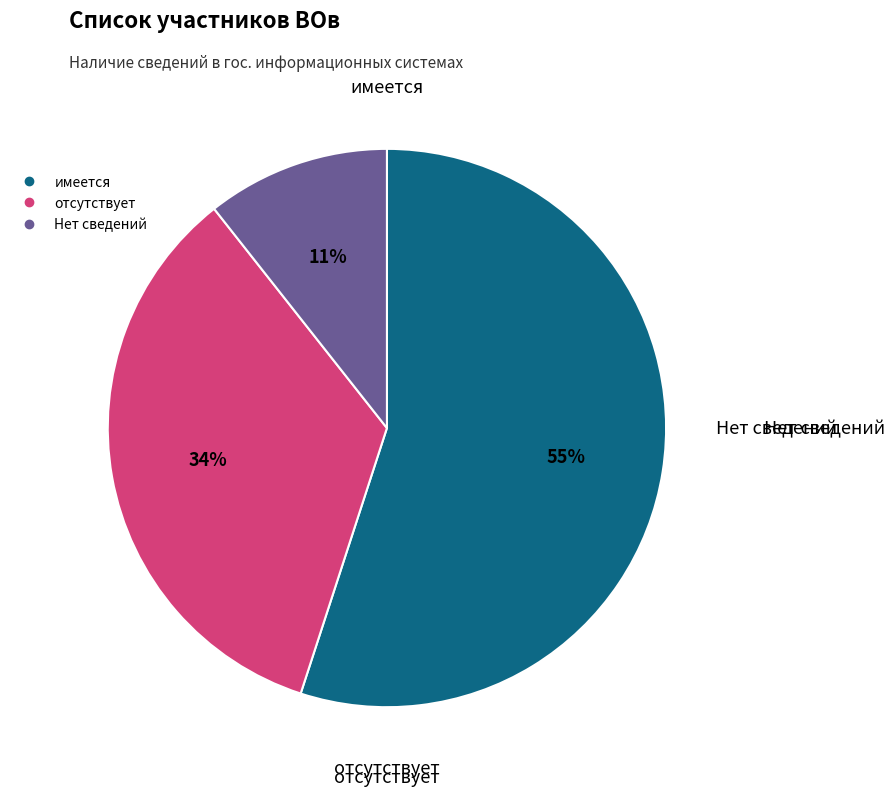

Is the sum of отсутствует and имеется greater than half?

Yes